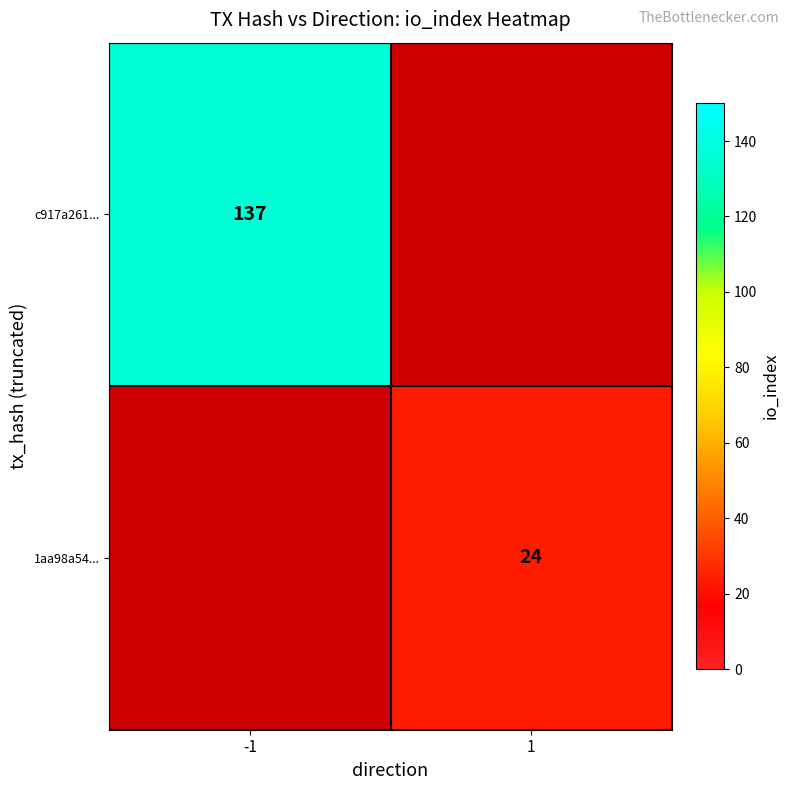

Is it true that 1aa98a54... equals 24 at 1?

True